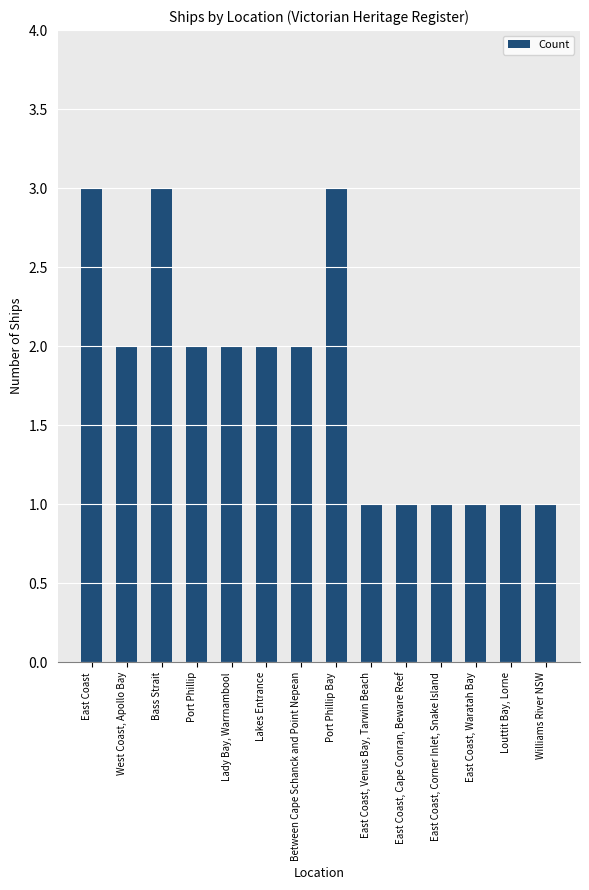

What is the difference between the second highest and second lowest values?

2